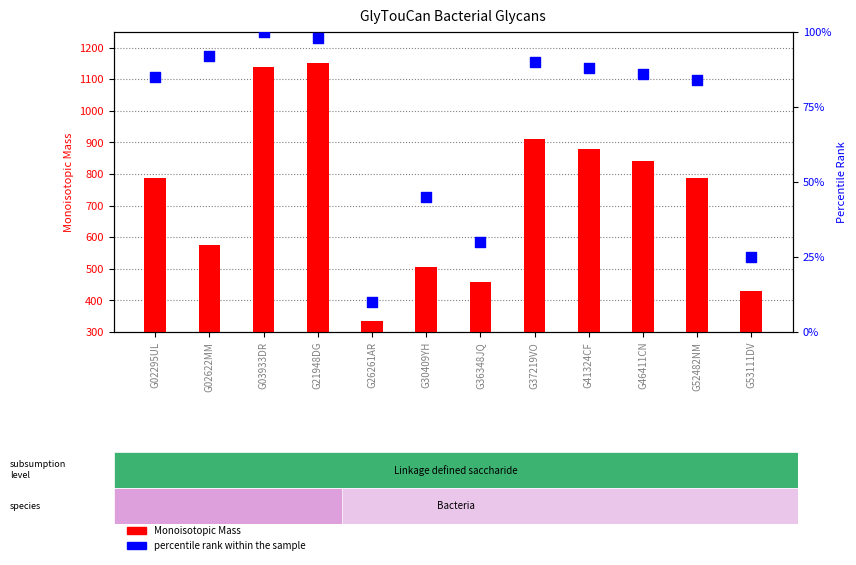

Which series reaches the minimum Y coordinate?

percentile rank within the sample